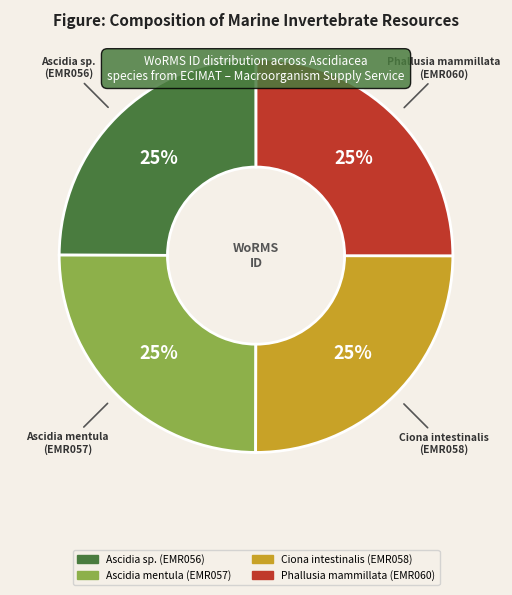

Does Ciona intestinalis account for over 50% of the chart?

No